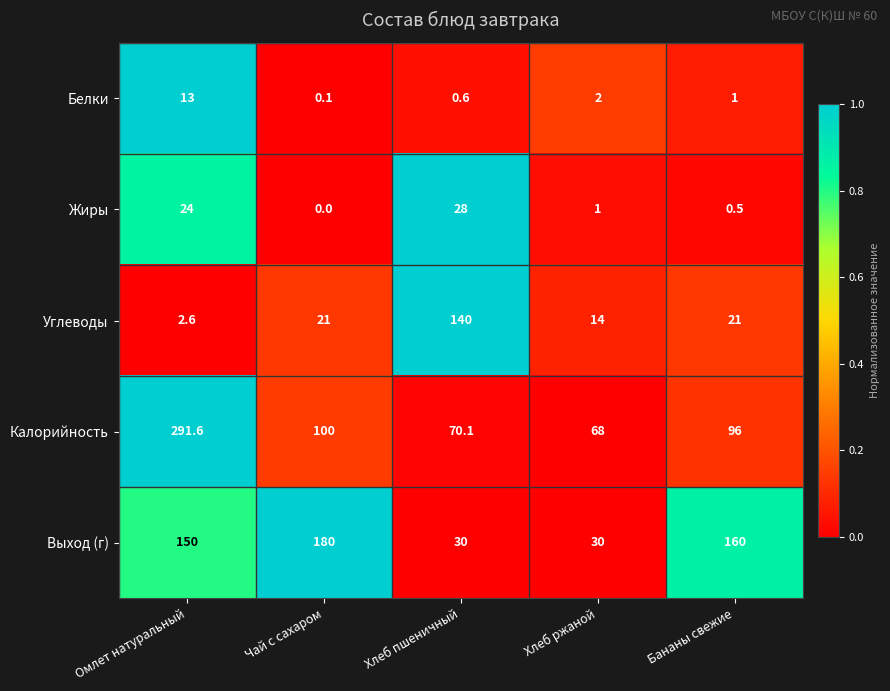

At how many categories does at least one series exceed 0?

5